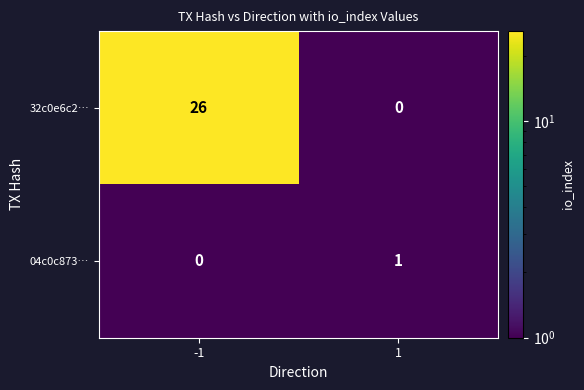

Reading right to left, list all the values displayed in this chart.

32c0e6c2…: 0	26
04c0c873…: 1	0